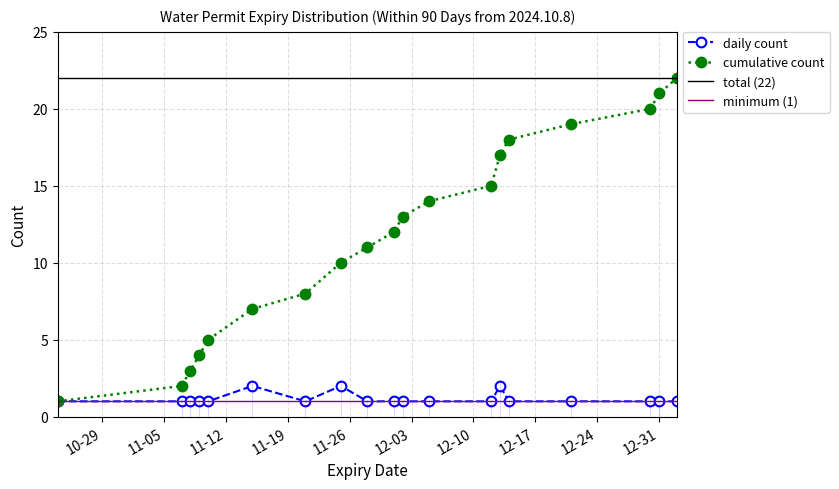

What is the difference between the second highest and minimum values in the daily count series?

1